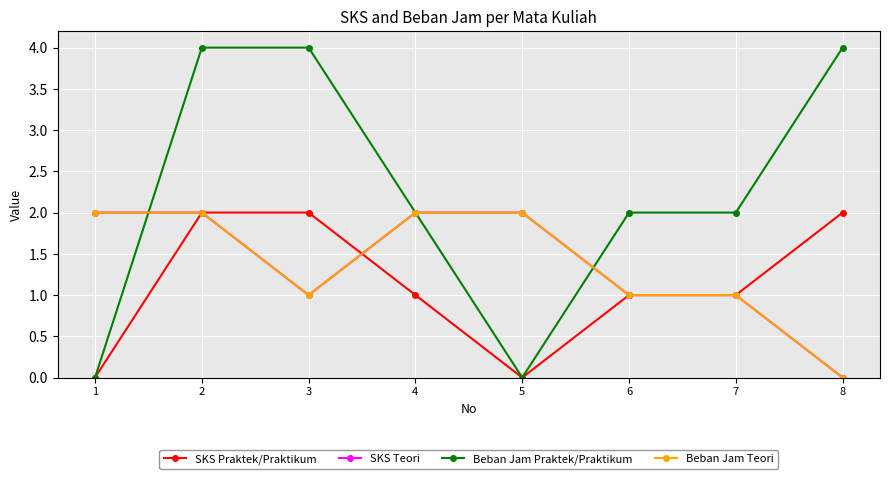

Rank the series by their maximum value, from highest to lowest.

Beban Jam Praktek/Praktikum, SKS Praktek/Praktikum, SKS Teori, Beban Jam Teori